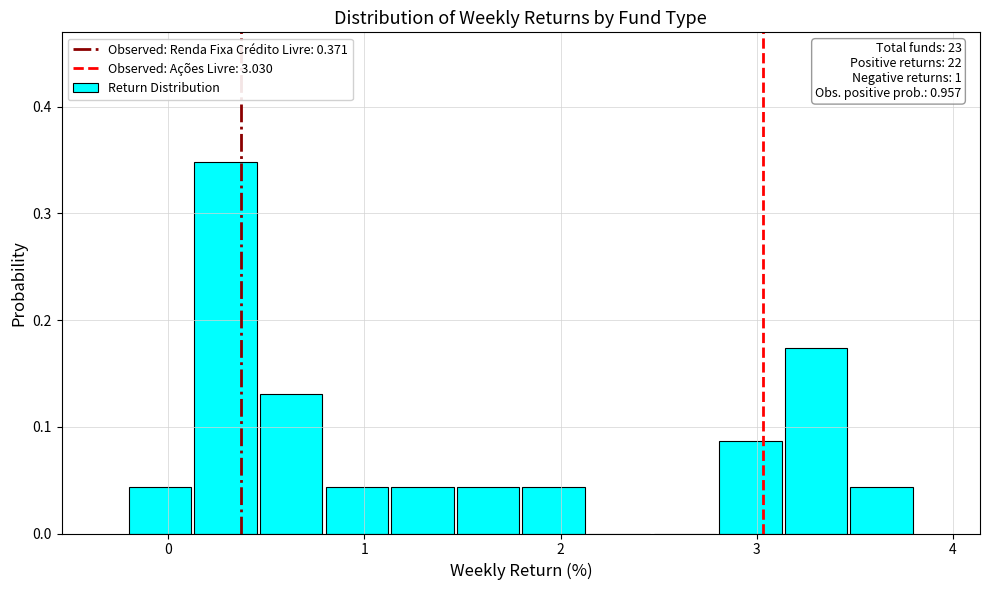

Read against the x-axis, roughly where is the centre of the tallest bar?

0.3